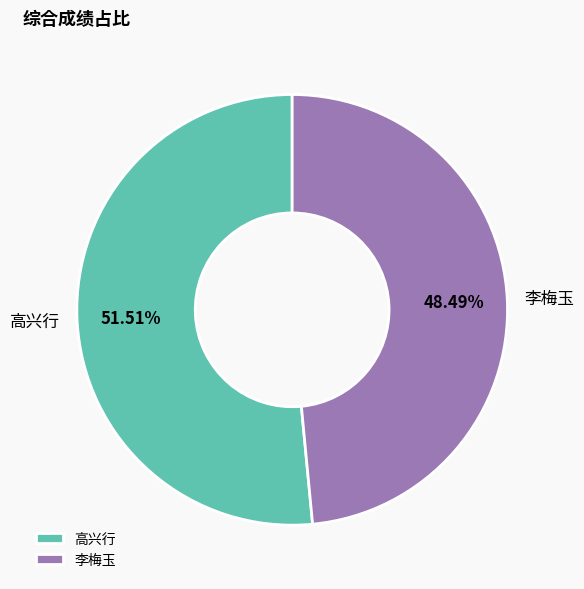

To the nearest percent, what percentage of the pie is 李梅玉?

48%